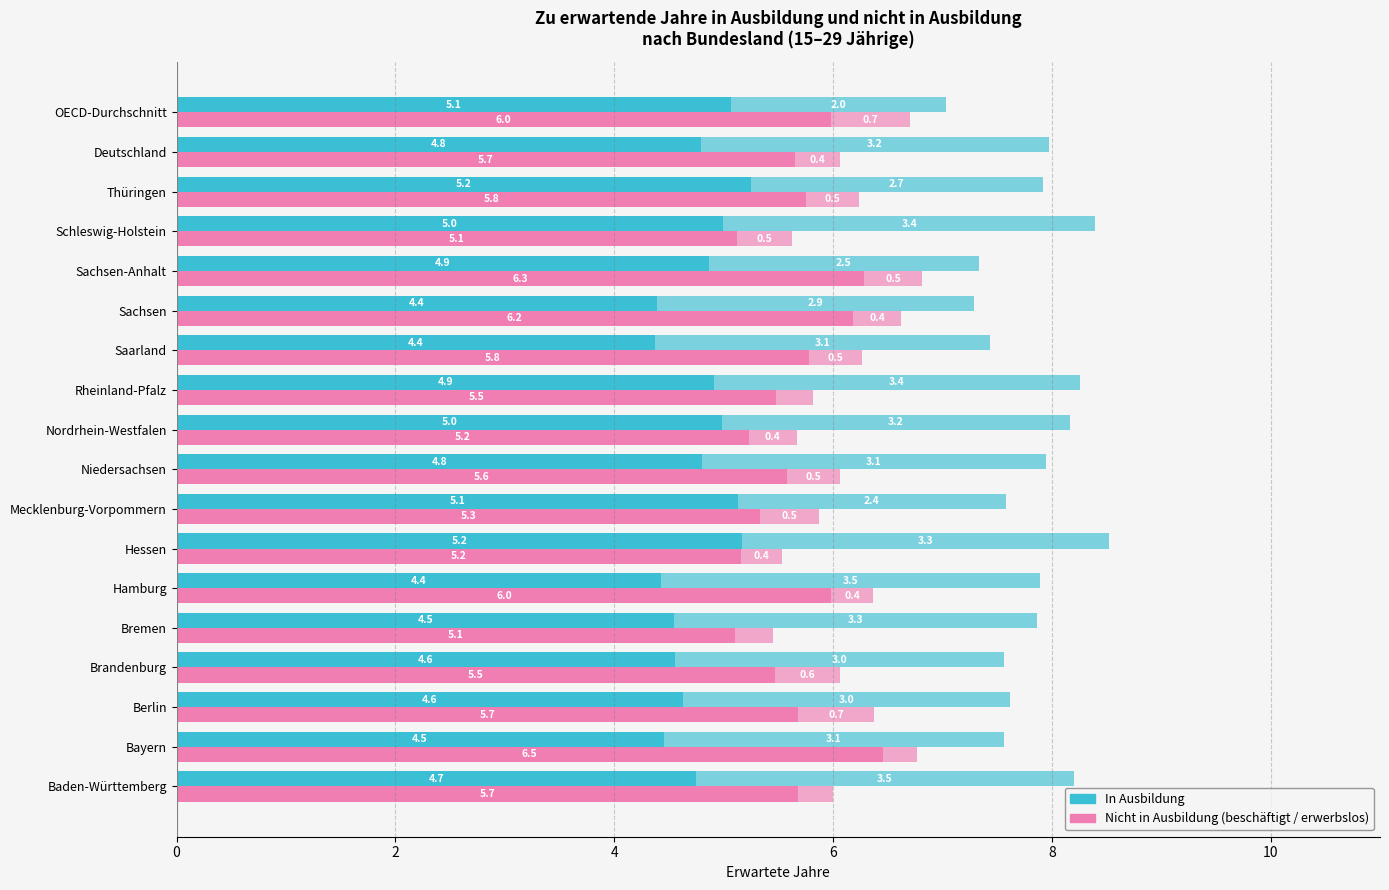

How many Nicht in Ausbildung (erwerbslos) values are between 0 and 1?

18